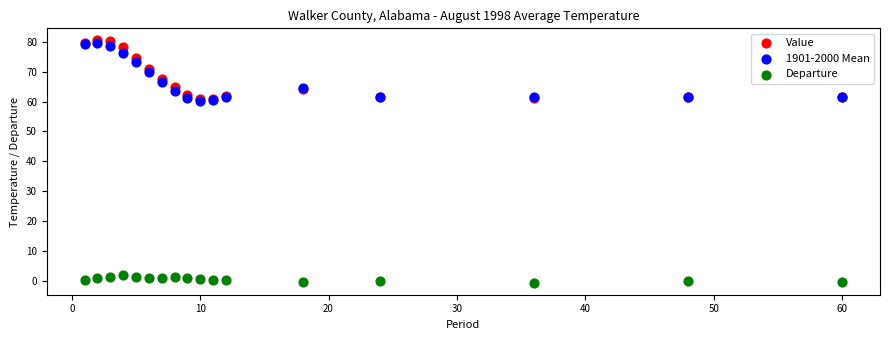

Which series reaches the minimum Y coordinate?

Departure